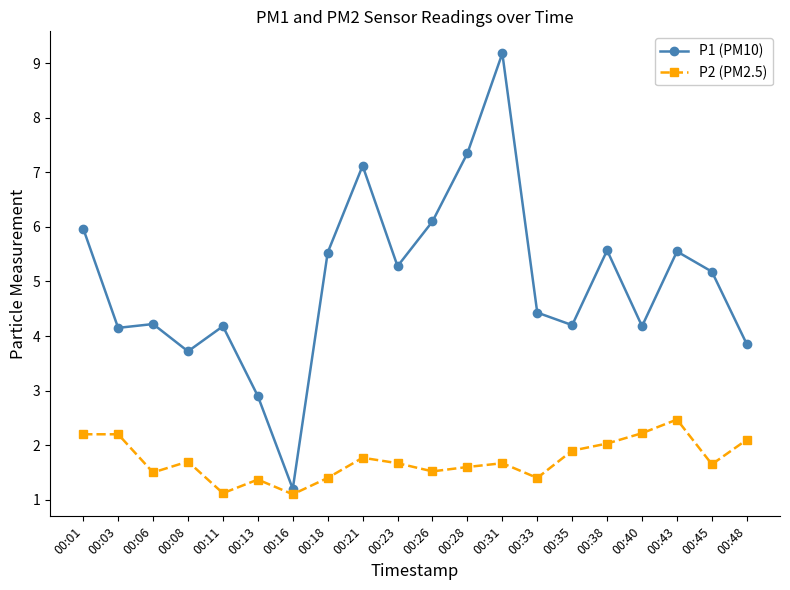

True or false: P1 (PM10) and P2 (PM2.5) intersect in this chart.

False